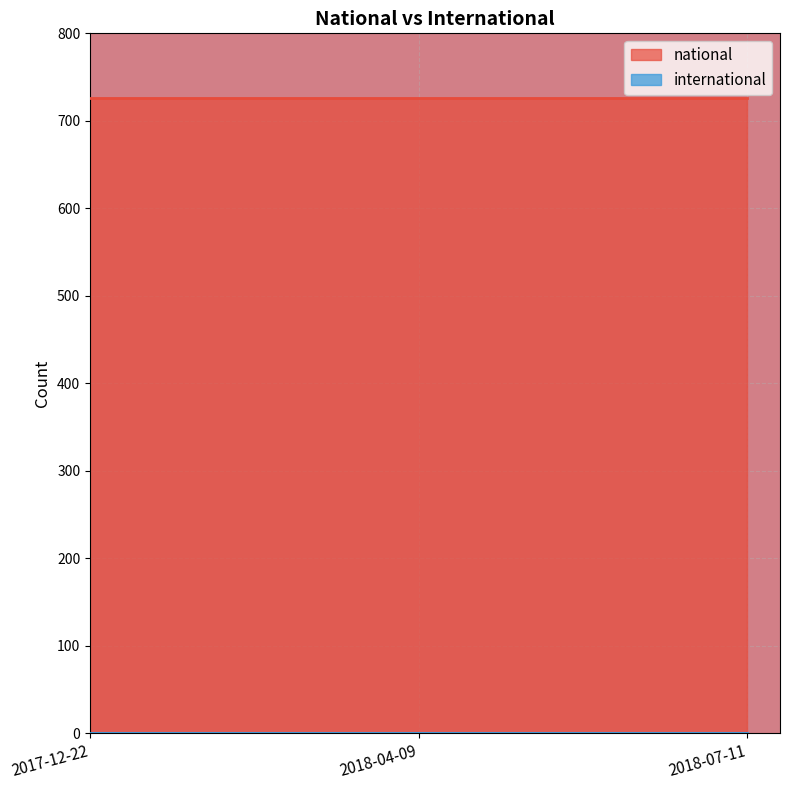

Reading left to right, transcribe all the data shown in this chart.

national: 726	726	726
international: 0	0	0